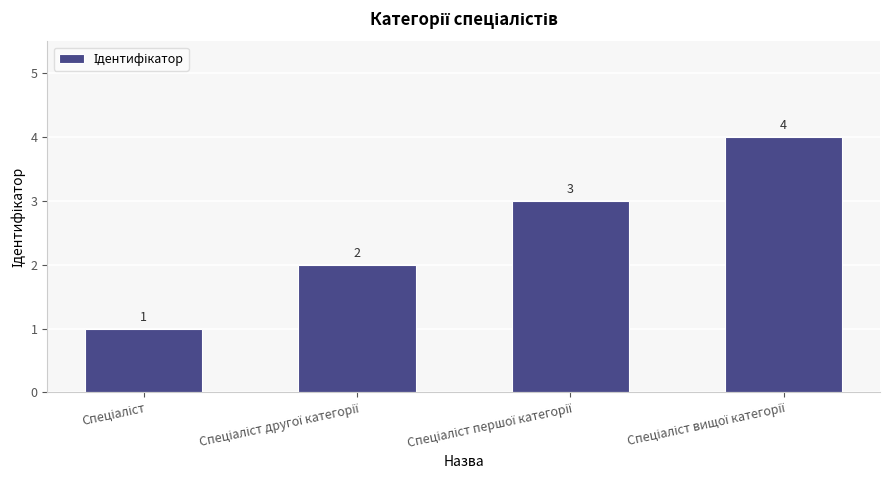

What is the value of the 1st bar from the left?

1